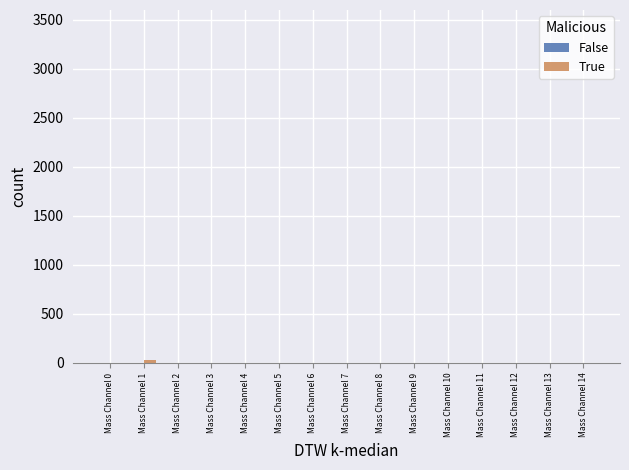

What is the sum of all values?

25